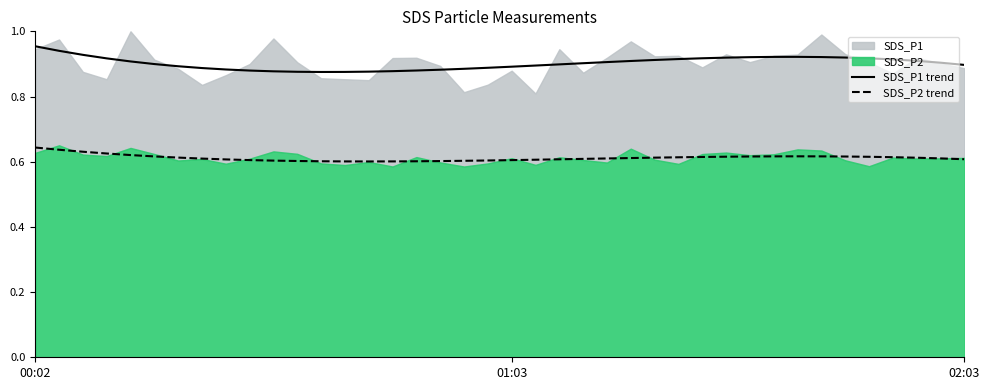

True or false: SDS_P2 trend and SDS_P1 trend cross at least once.

False